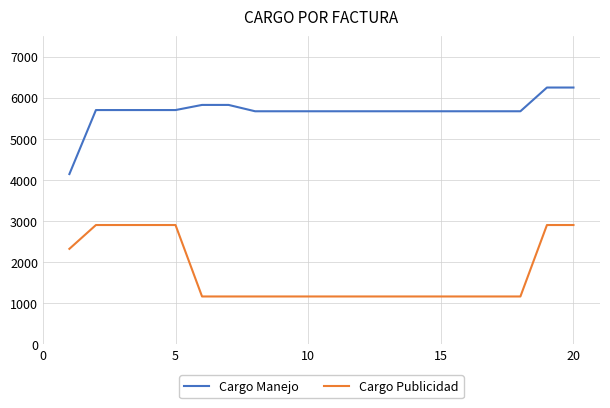

What is the minimum value for Cargo Publicidad?

1160.0